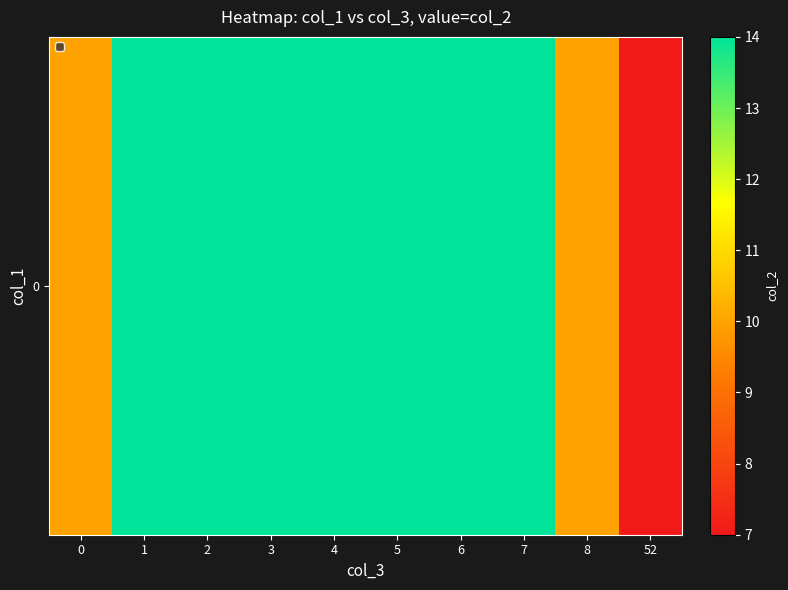

Rank the categories by value from lowest to highest.

52, 0, 8, 1, 2, 3, 4, 5, 6, 7